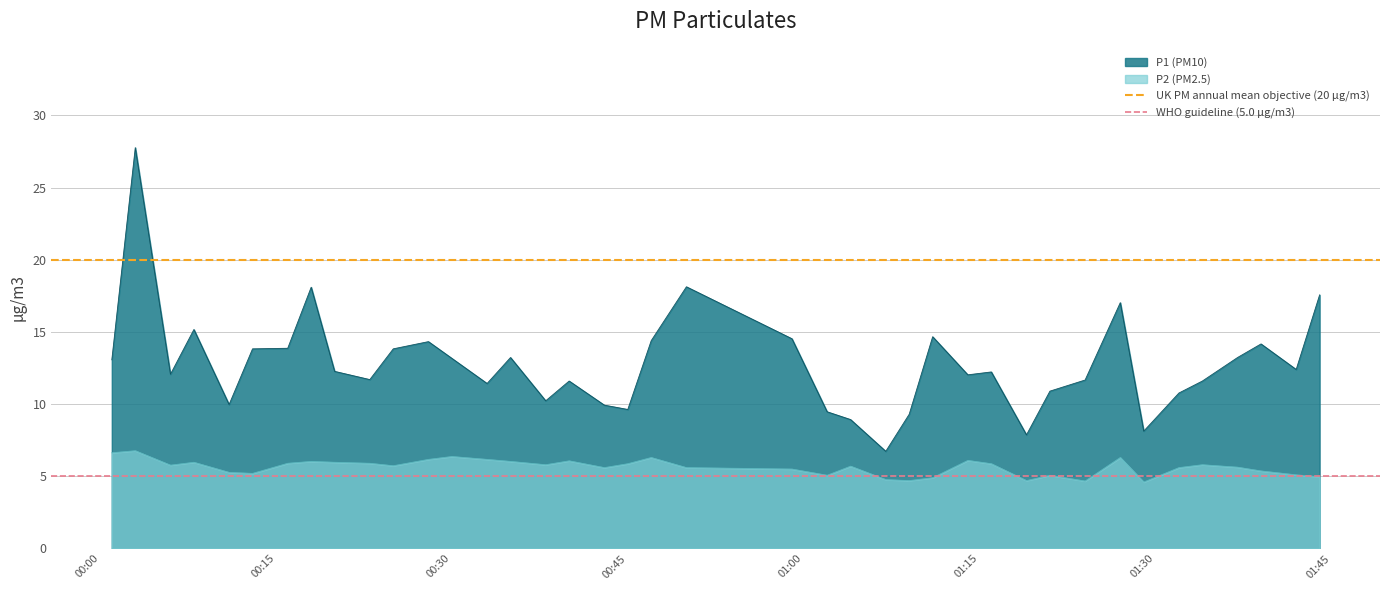

What is the value of the UK PM annual mean objective (20 µg/m3) point at the 2nd from the left?

20